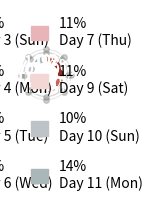

How many slices are in this pie chart?

8